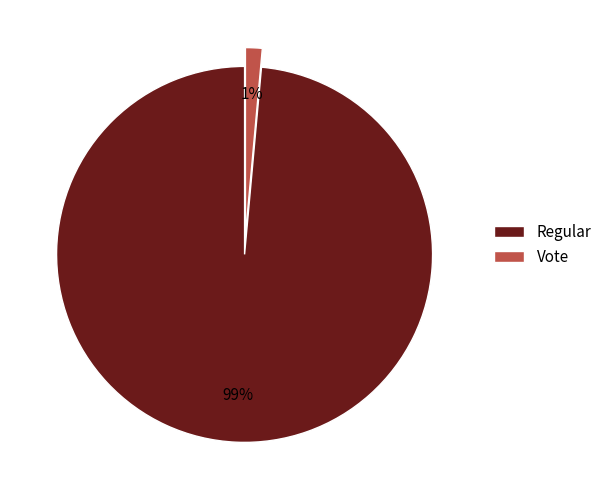

To the nearest percent, what percentage of the pie is Regular?

99%